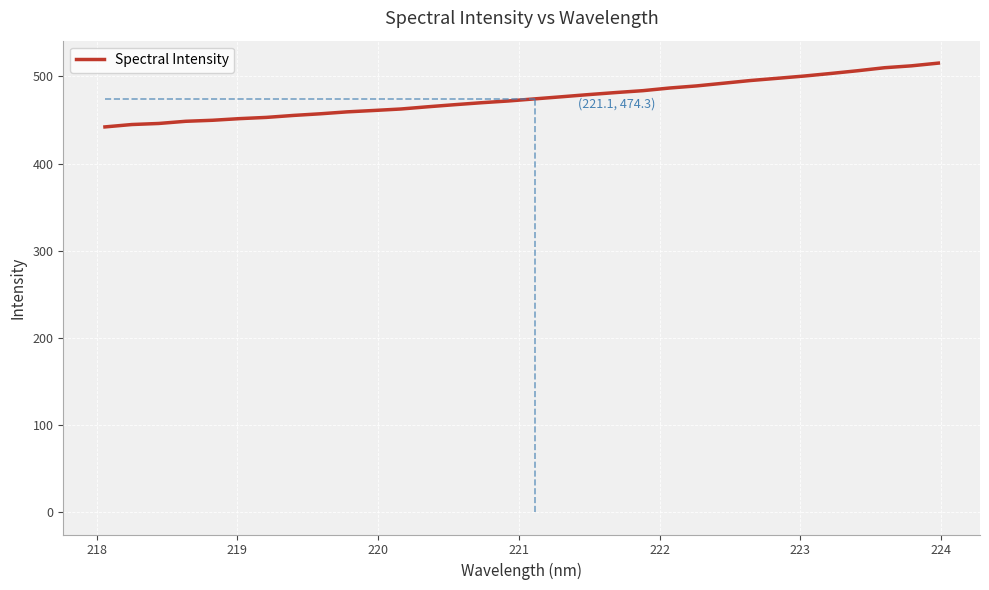

Is this an area chart (filled region under the line)?

No